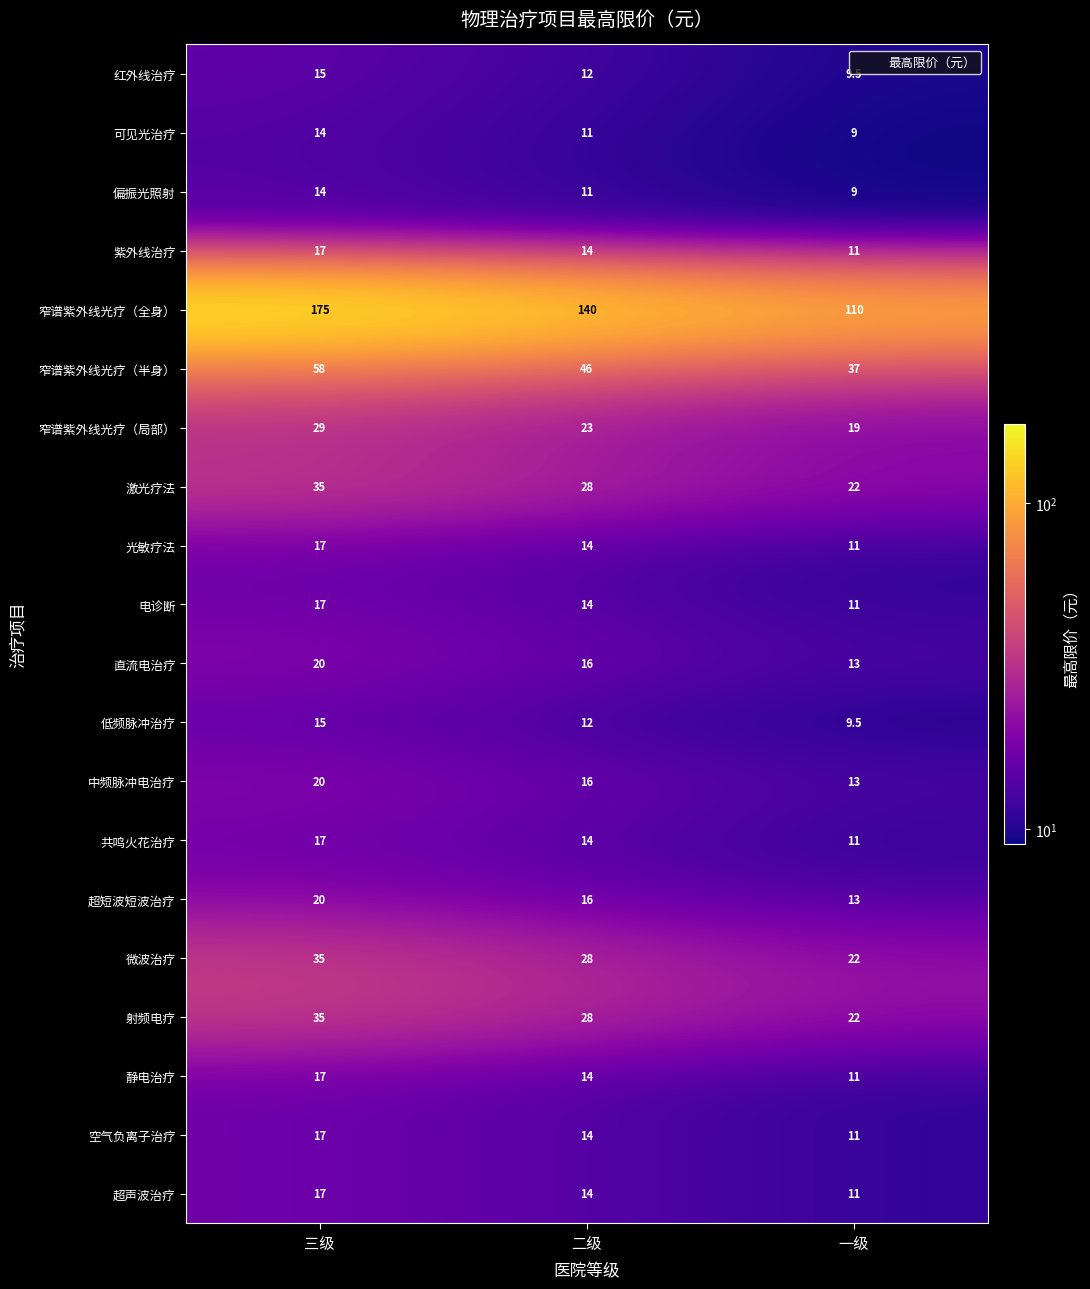

List the labels in order of 红外线治疗 value, largest first.

三级, 二级, 一级